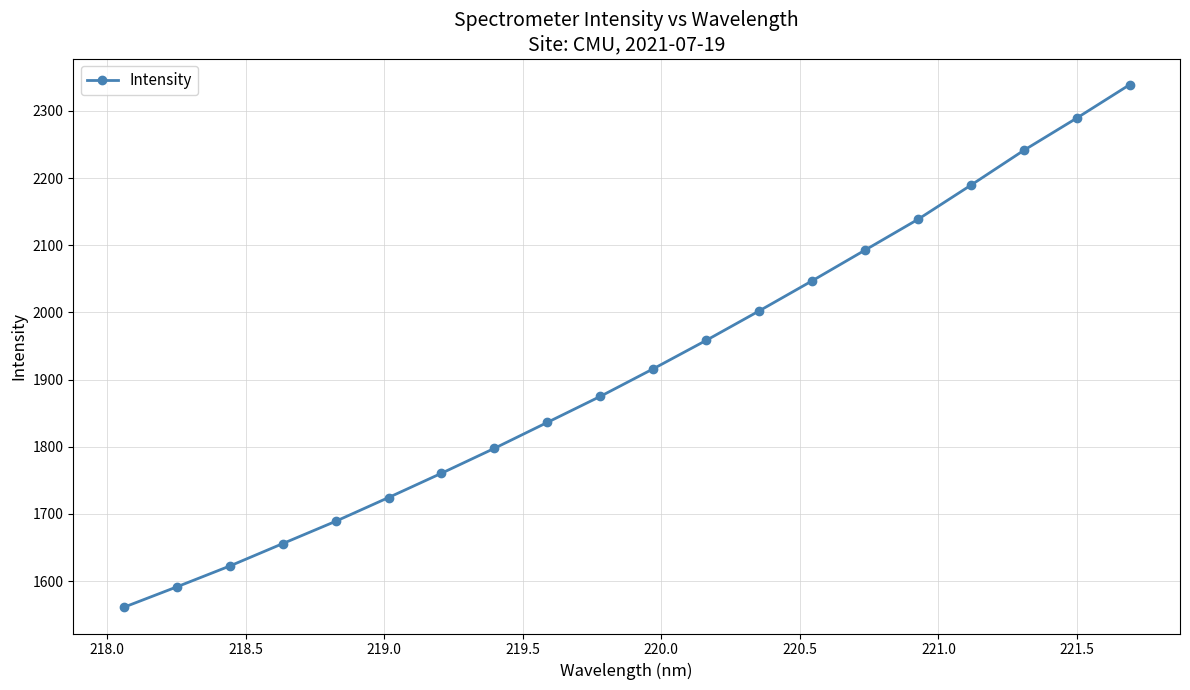

What is the maximum value shown in the chart?

2339.0